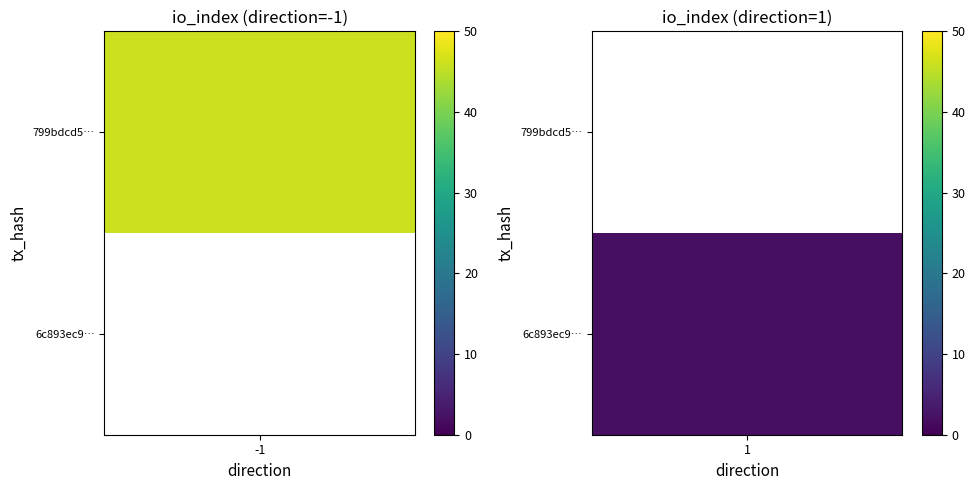

The 799bdcd57265422ca65ee4671a52458a75b377c series shows 77 at io_index. True or false?

False